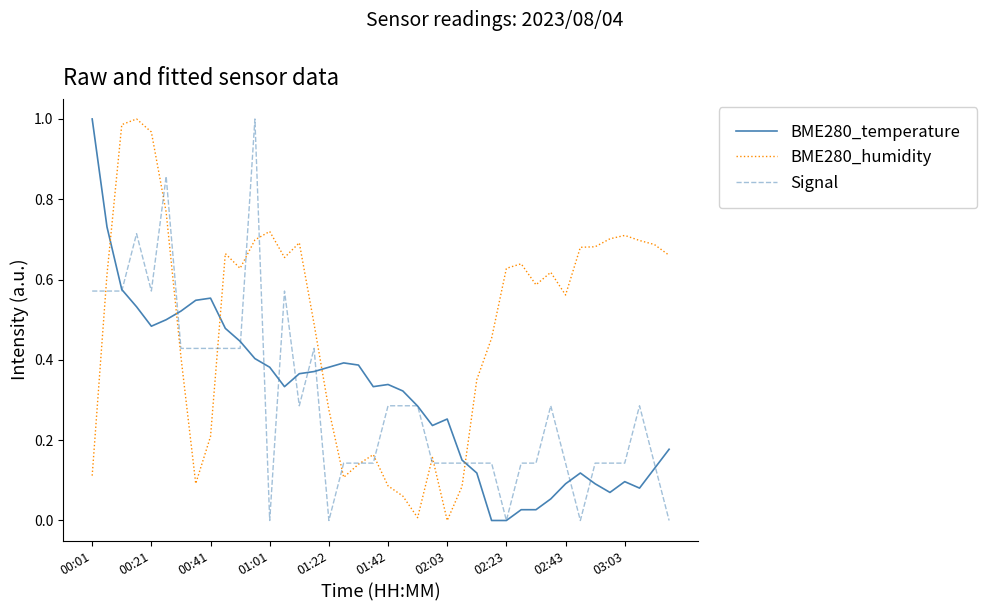

Which series has the largest total across all categories?

BME280_humidity